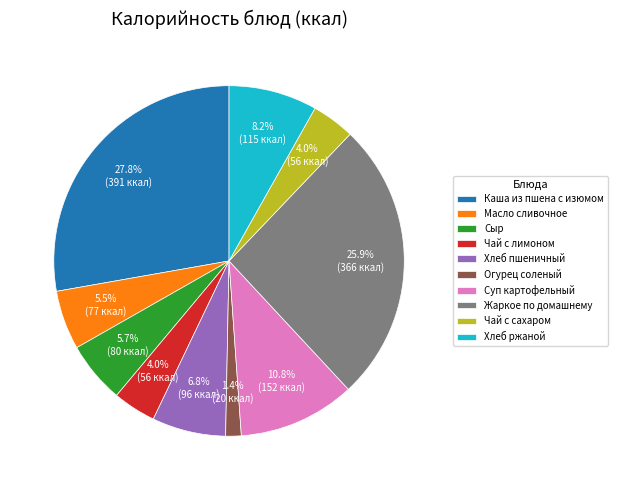

Does any single category account for the majority?

No